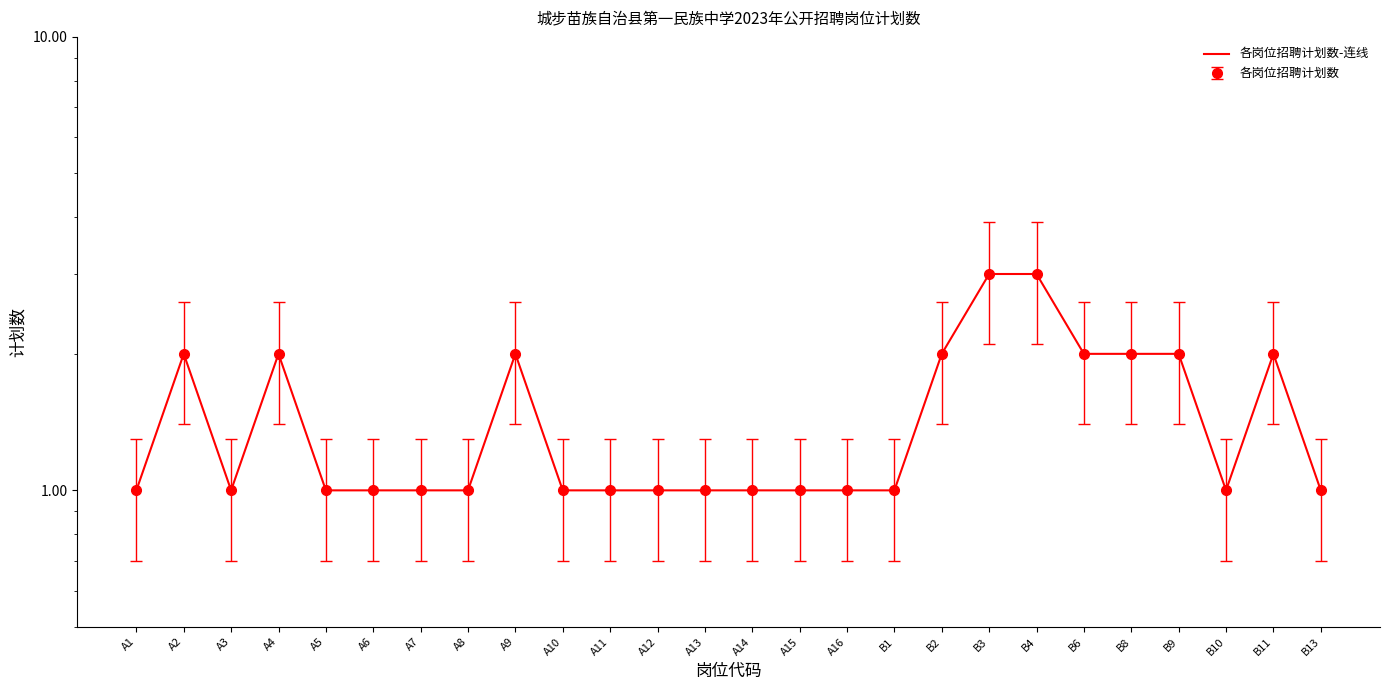

Reading right to left, transcribe all the data shown in this chart.

B13=1	B11=2	B10=1	B9=2	B8=2	B6=2	B4=3	B3=3	B2=2	B1=1	A16=1	A15=1	A14=1	A13=1	A12=1	A11=1	A10=1	A9=2	A8=1	A7=1	A6=1	A5=1	A4=2	A3=1	A2=2	A1=1